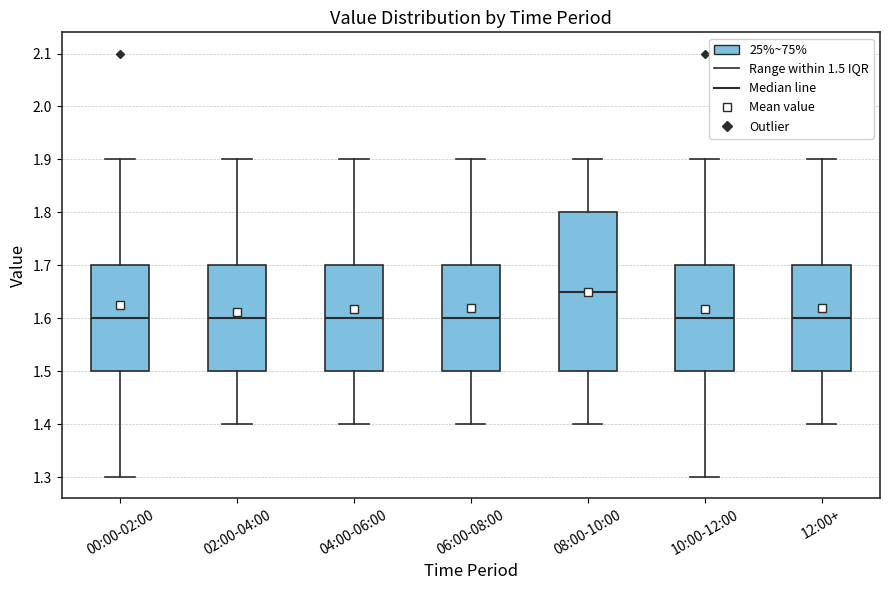

Where does the upper whisker of the box for 12:00+ end on the y-axis? The values are not printed on the chart, so give them approximately, as read against the axis.

1.90